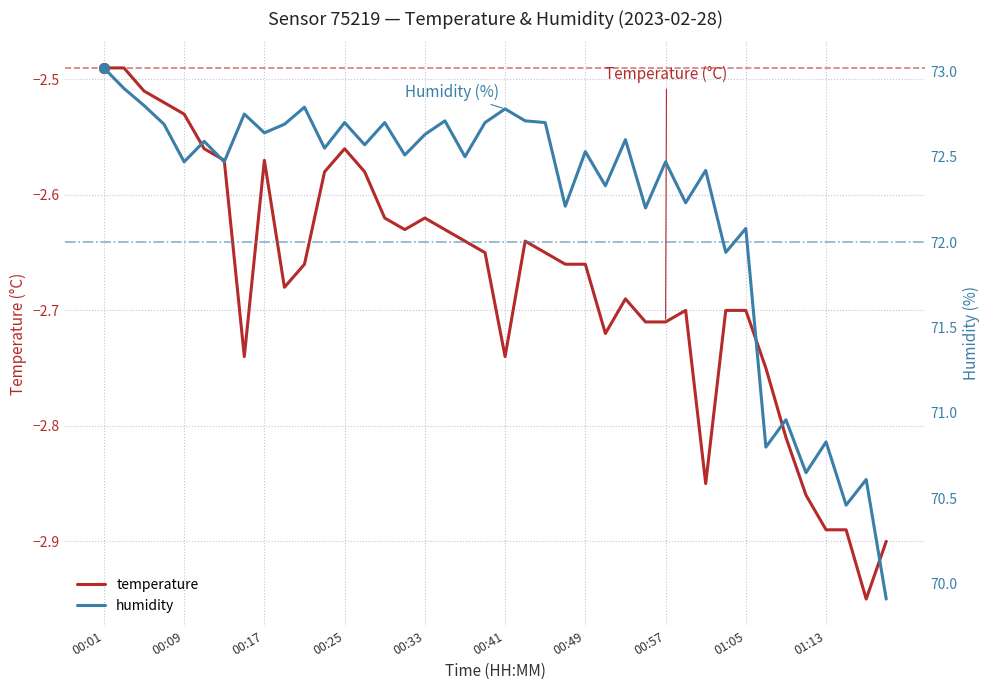

What is the value of the temperature point at the 10th from the left?

-2.7